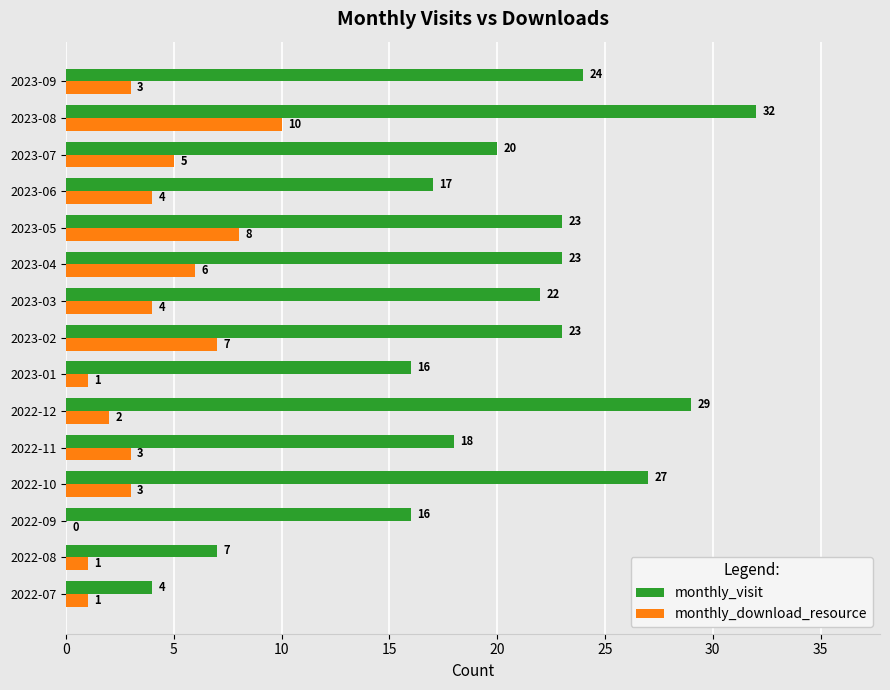

Which series changed the most between 2022-08 and 2022-11?

monthly_visit